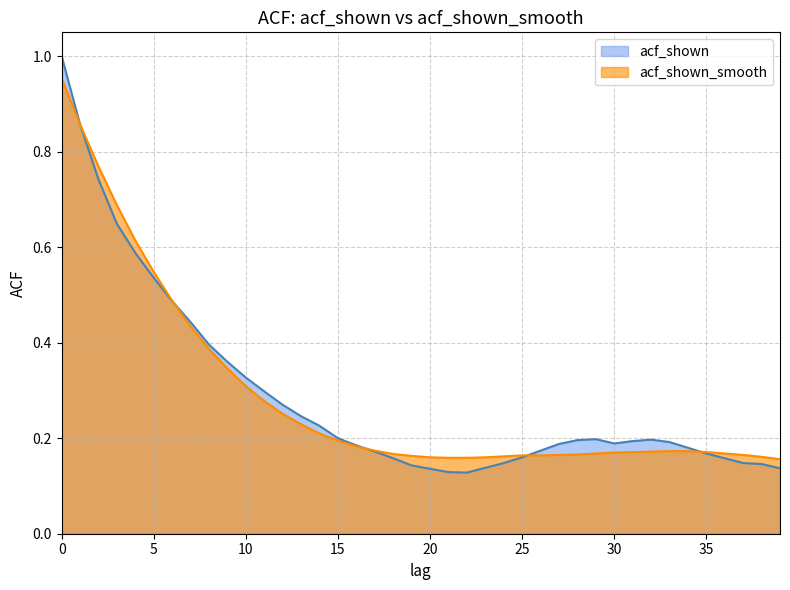

Rank the series by their maximum value, from lowest to highest.

acf_shown_smooth, acf_shown